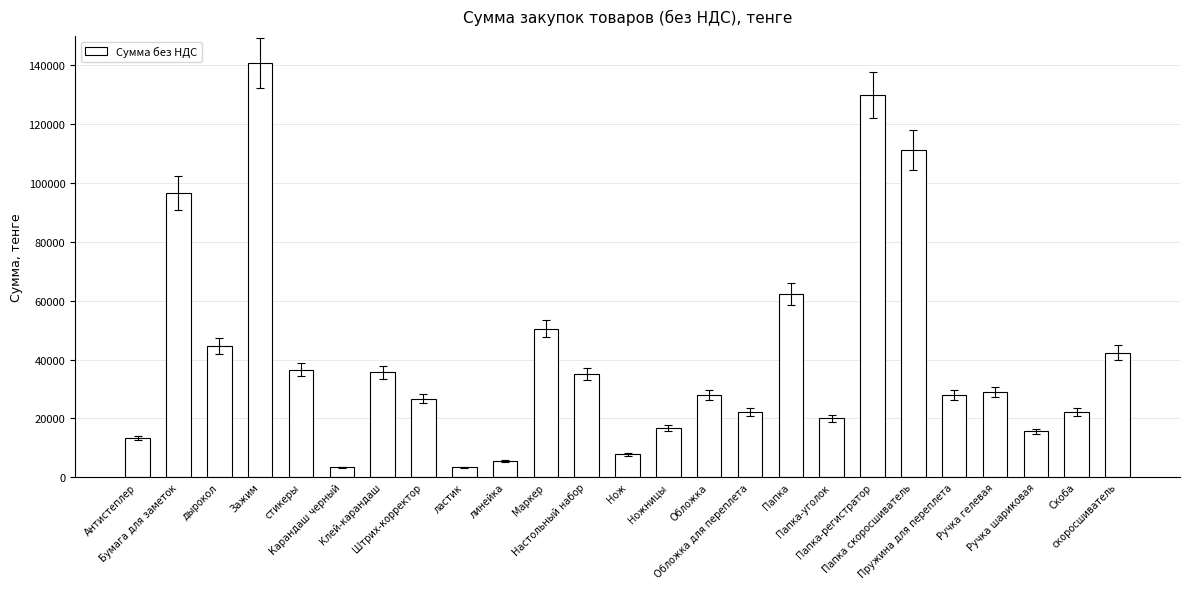

What is the greatest value displayed?

140950.6